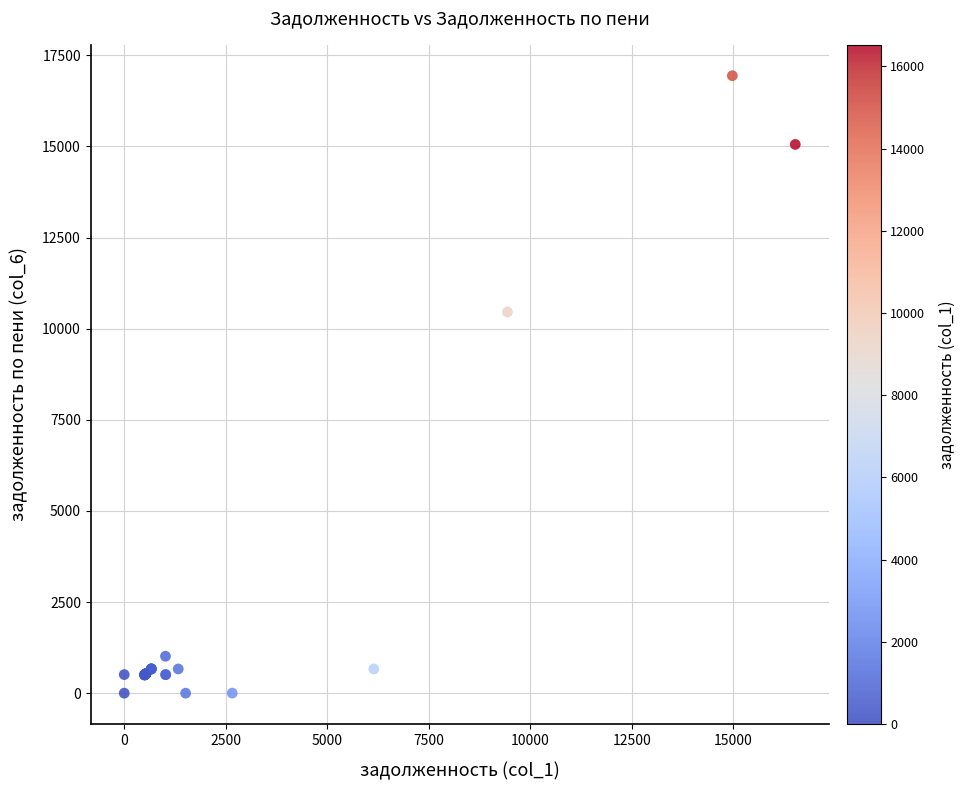

What Y value in the scatter plot is closest to 8469?

10455.6